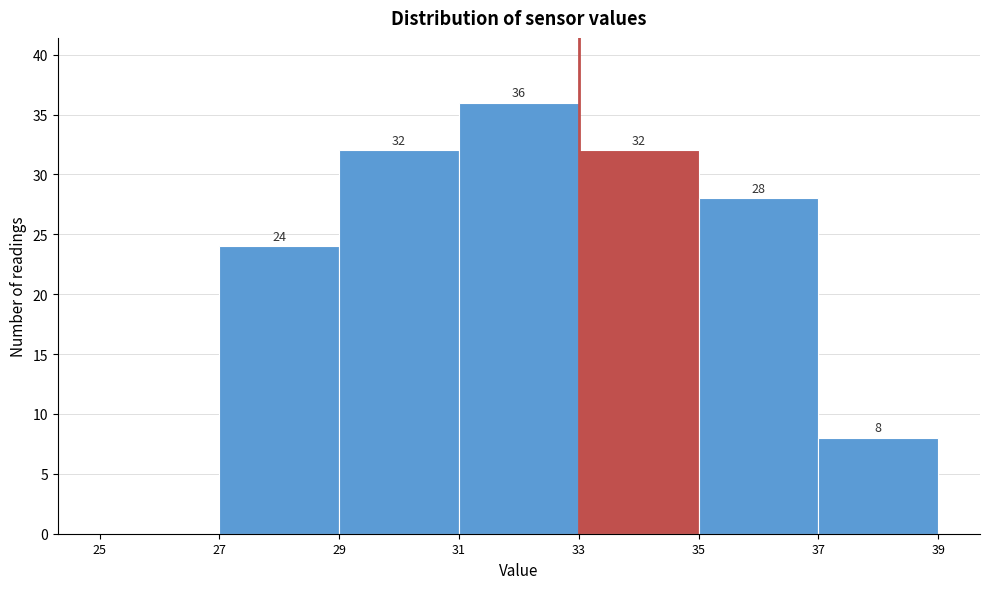

Which range on the x-axis has the tallest bar?

31 to 33